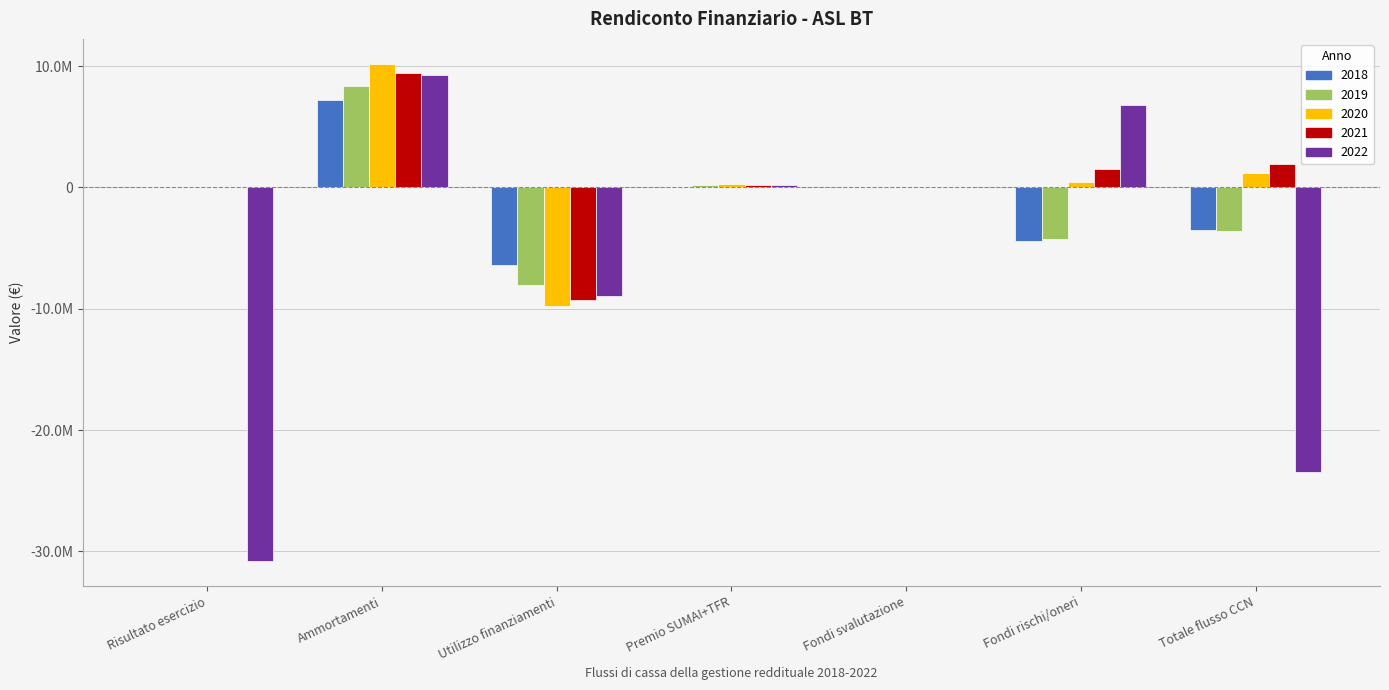

The 2022 series shows -30832986.7 at Risultato esercizio. True or false?

True